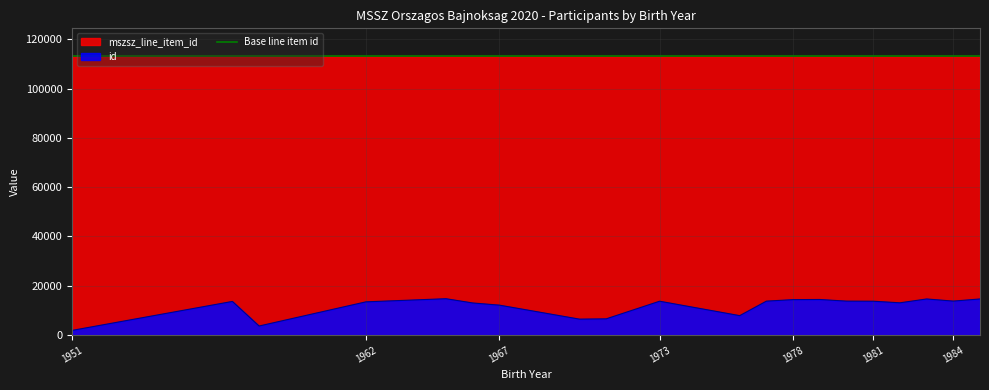

Is the value of mszsz_line_item_id at 1965 greater than the value of id at 1985?

Yes